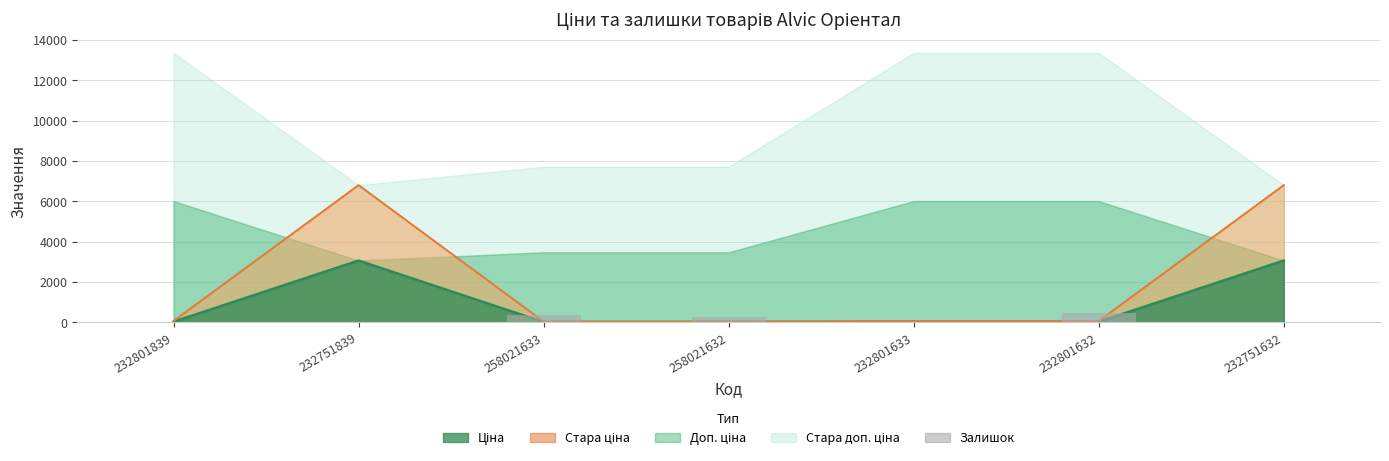

What is the label of the 2nd bar from the left?

232751839